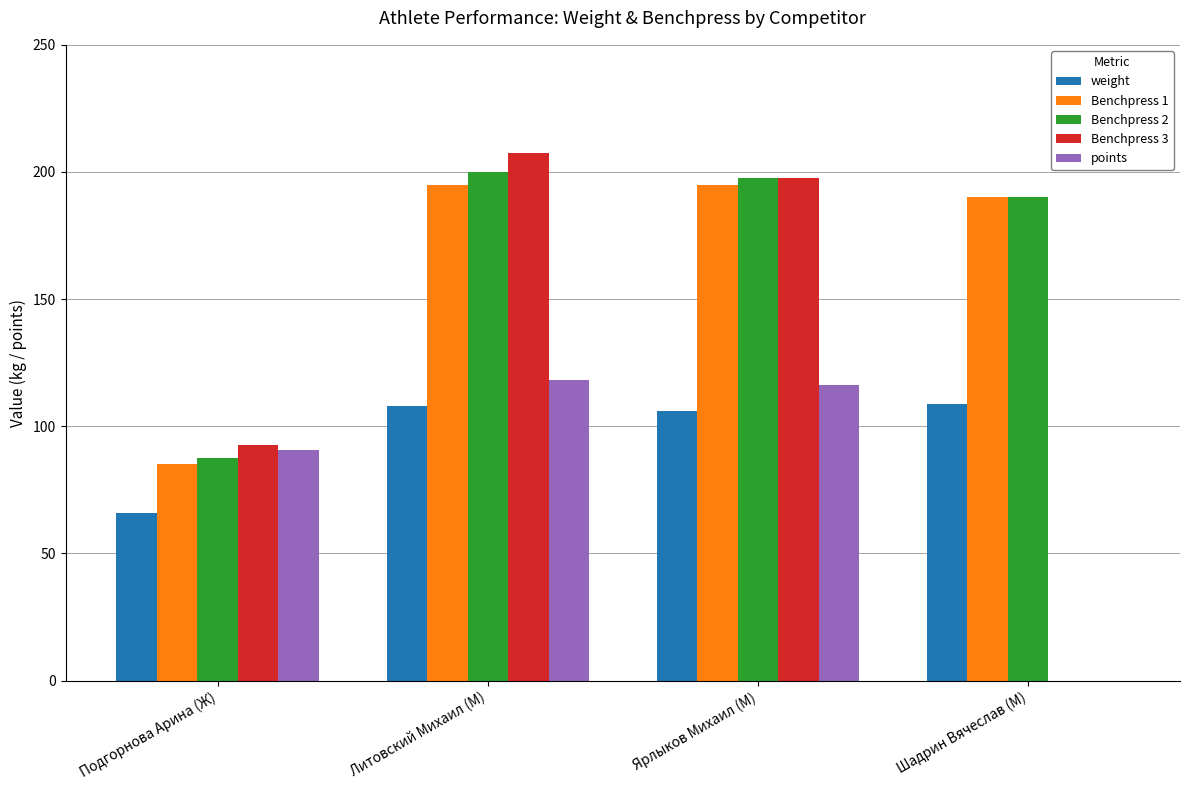

What is the total value across all series at Ярлыков Михаил (М)?

812.1